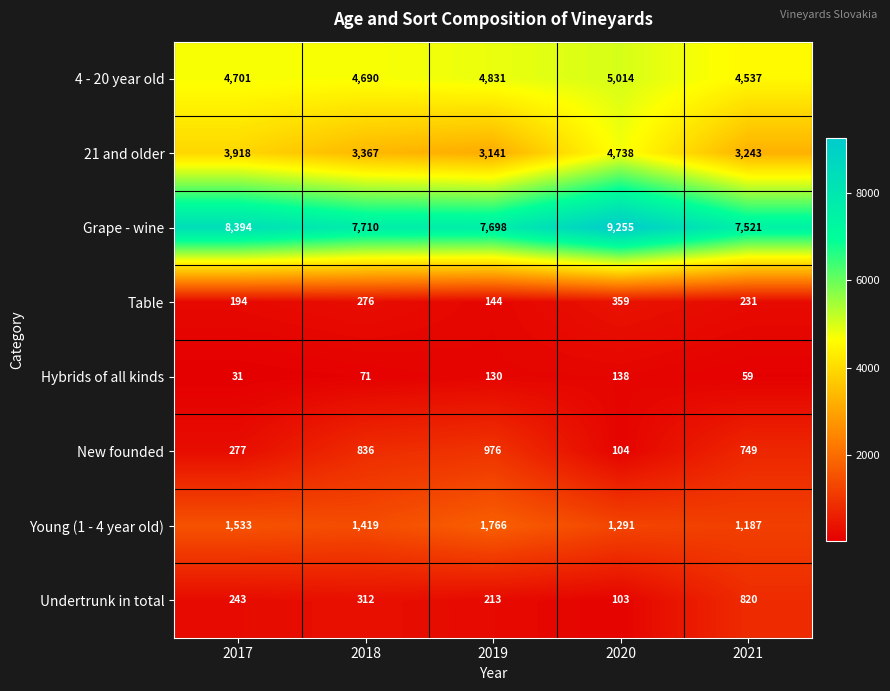

The value of 21 and older at 2019 is 3141. True or false?

True